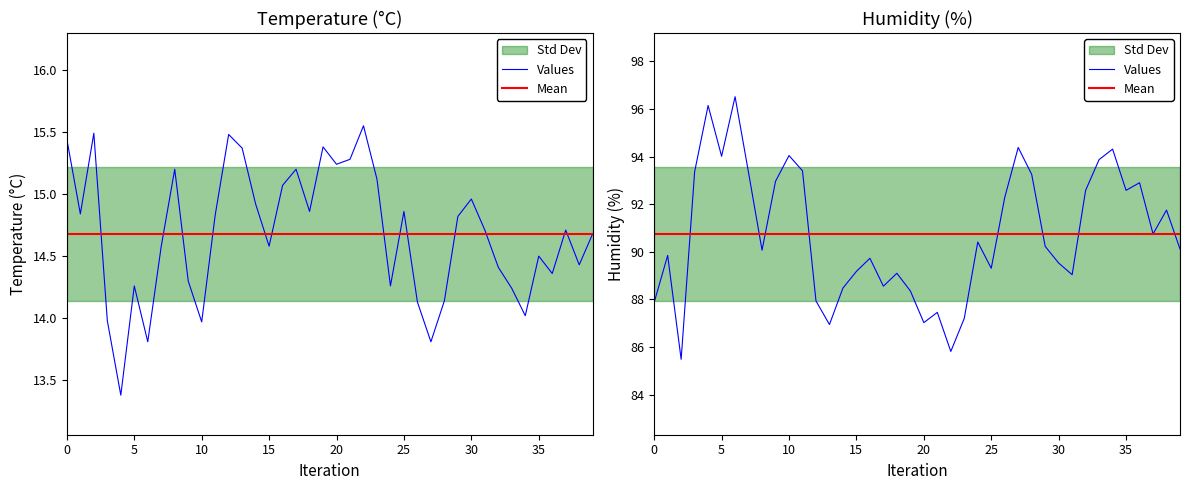

List the series in order of their peak value, lowest first.

temperature, humidity